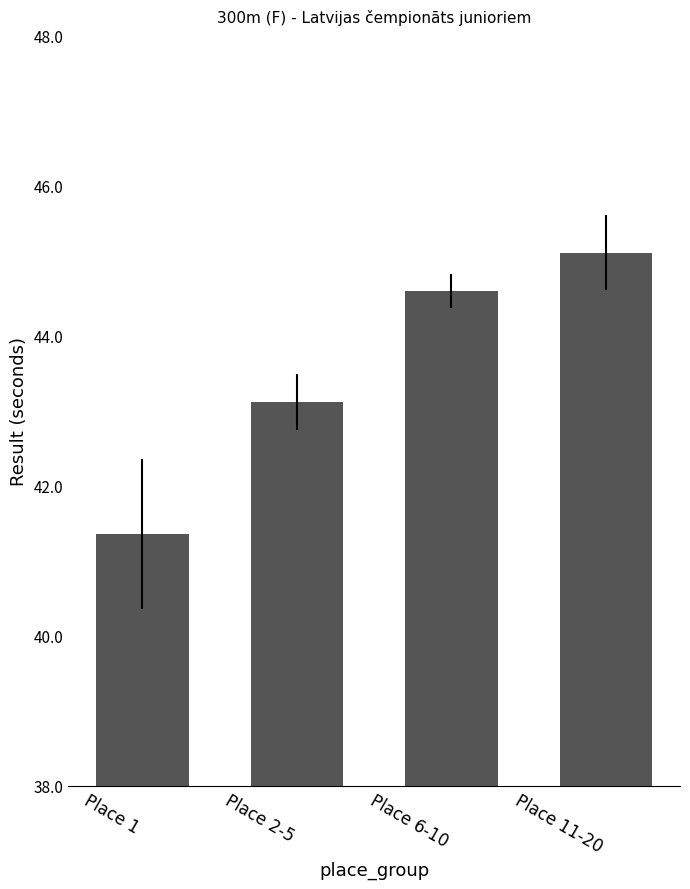

Where does the data first go above 44?

Place 6-10